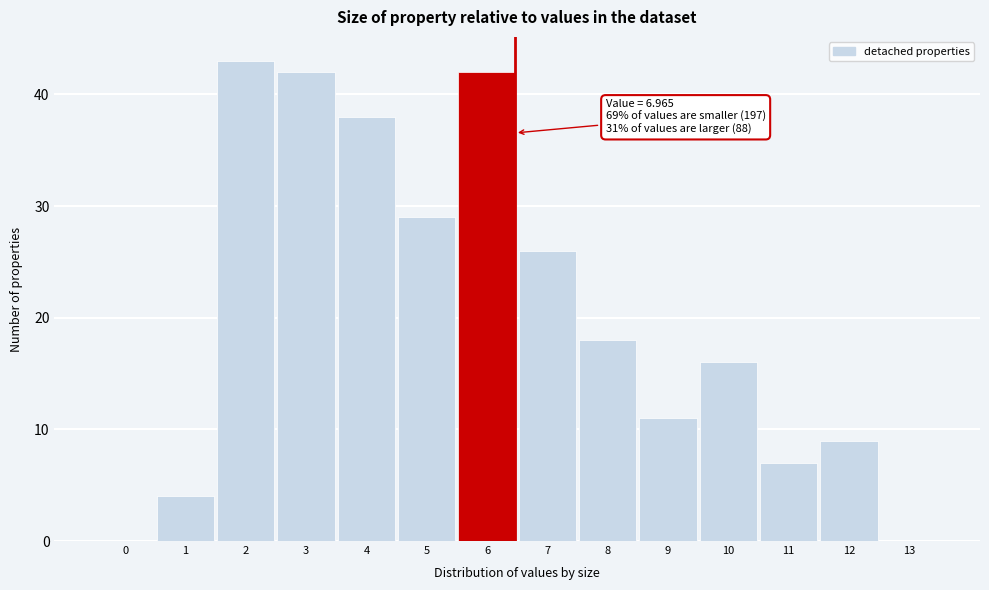

Reading left to right, transcribe all the data shown in this chart.

0=0	1=4	2=43	3=42	4=38	5=29	6=42	7=26	8=18	9=11	10=16	11=7	12=9	13=0